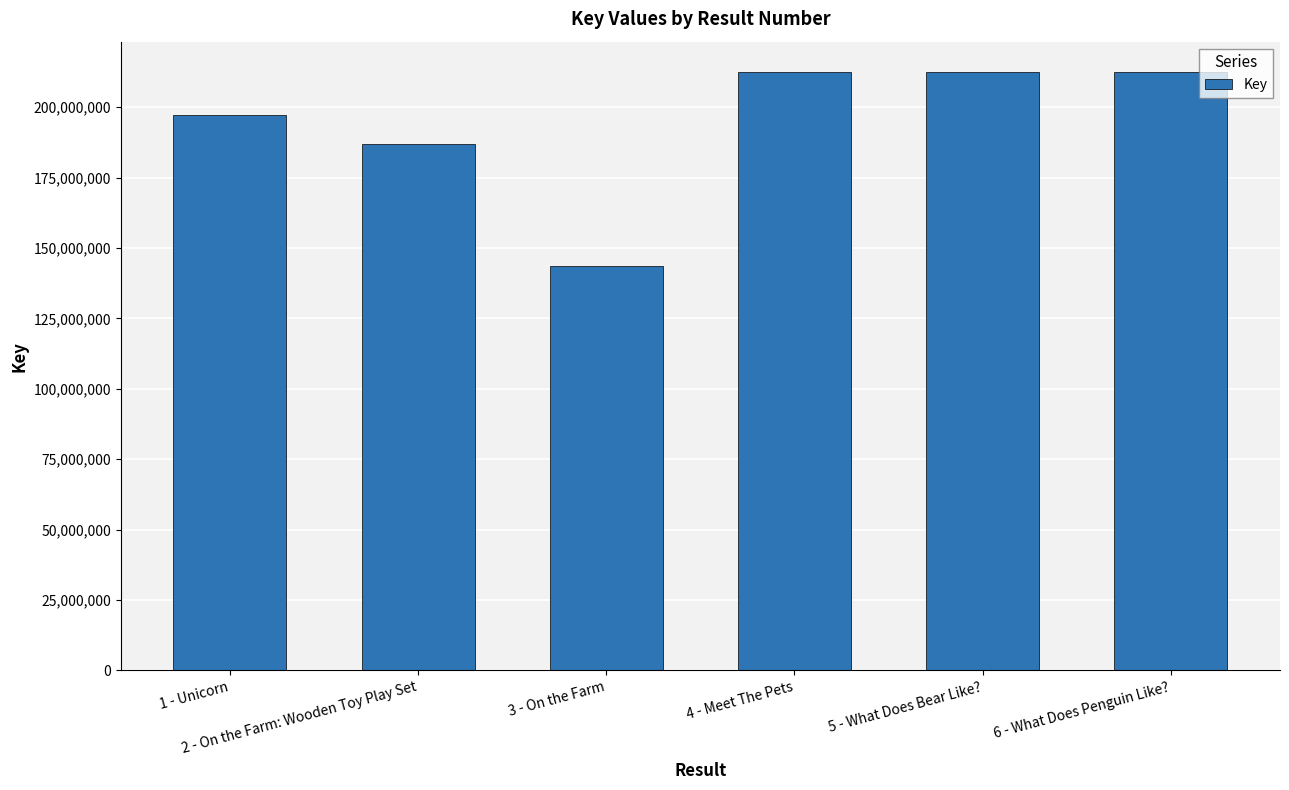

What is the value of the 1st bar from the left?

197387175